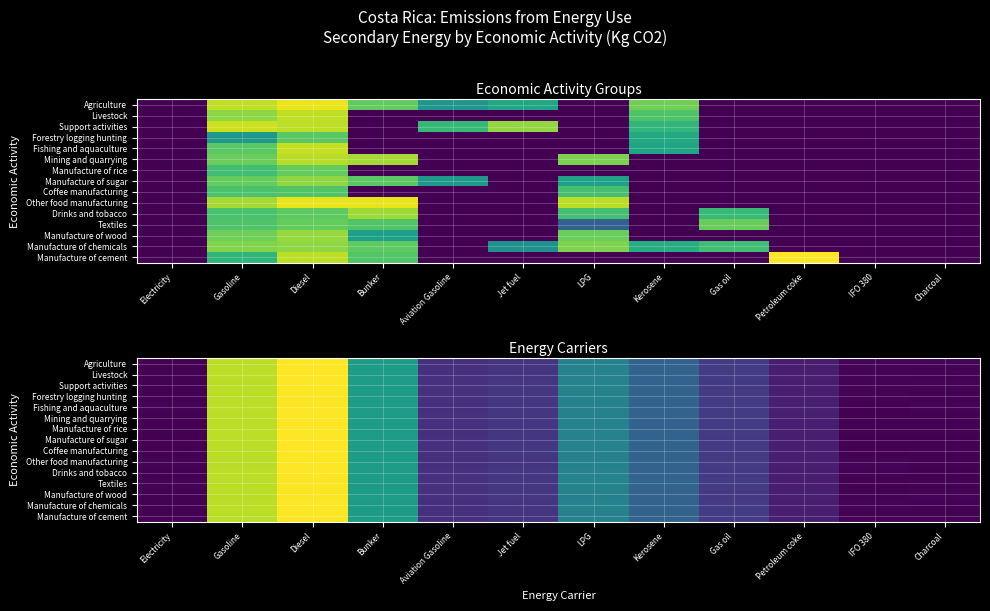

What is the total value across all series at LPG?

108.9